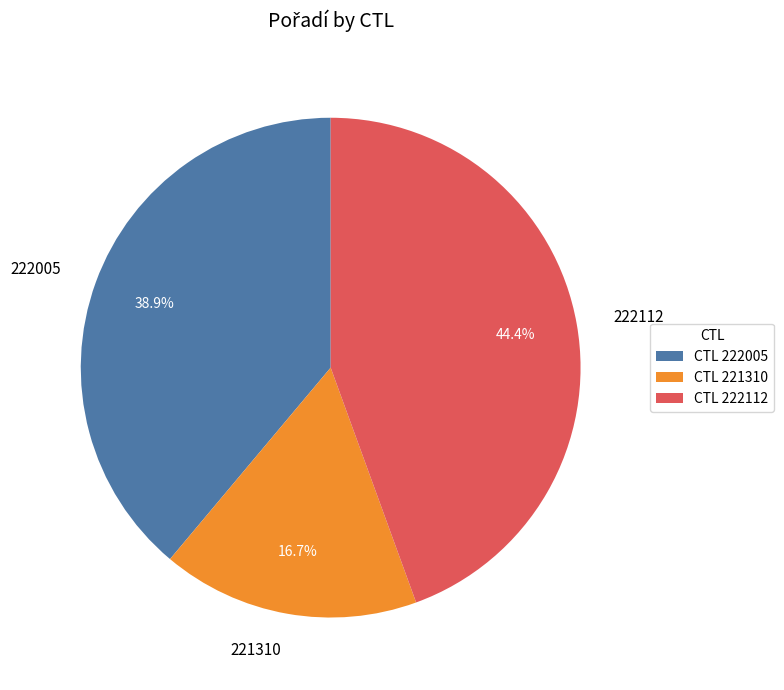

To the nearest percent, what is the combined percentage of 222005 and 221310?

56%